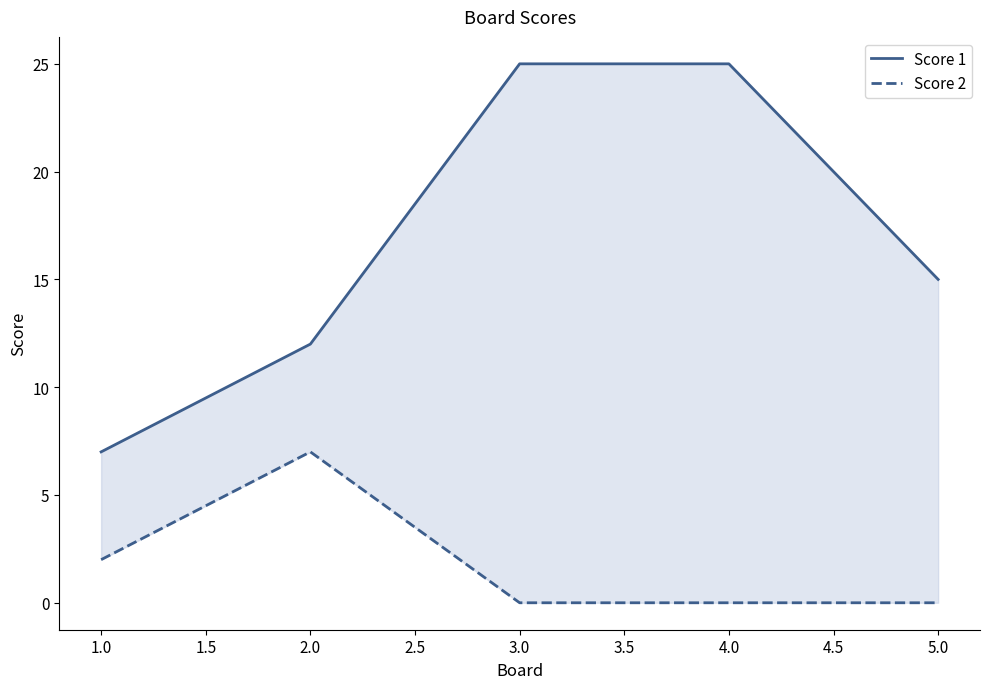

Which series has the largest range (max minus min)?

Score 1